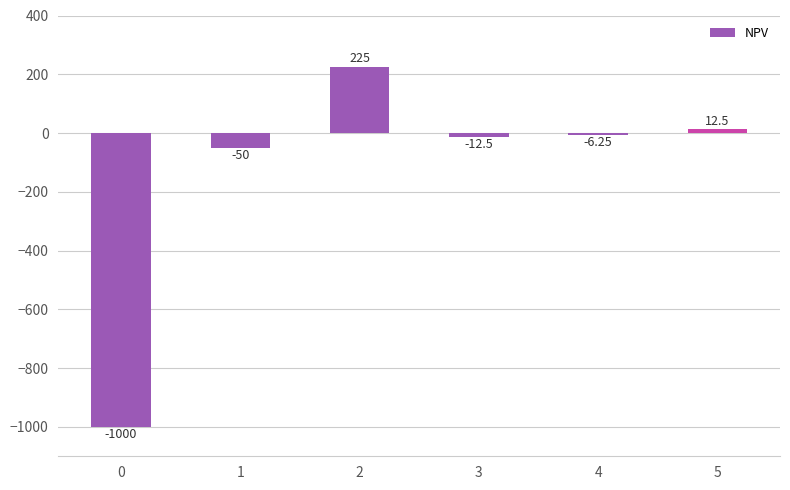

What is the average value?

-138.5